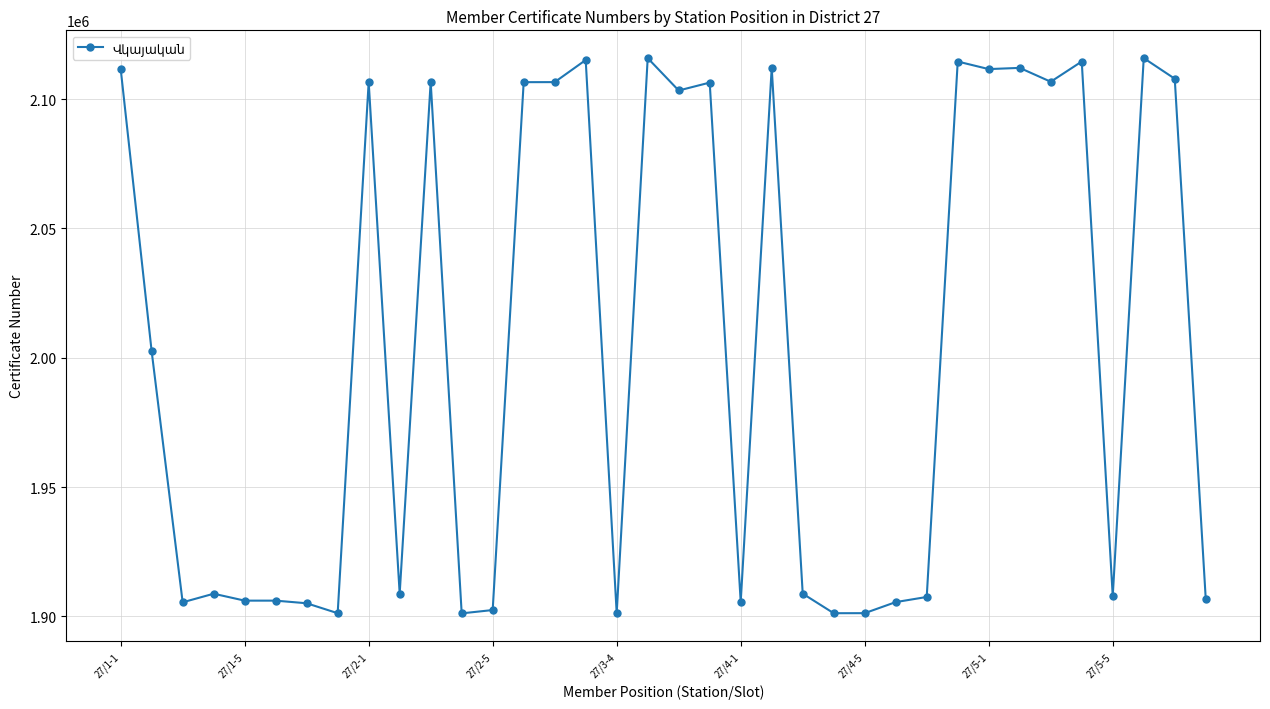

True or false: the data has more than 0 interior local peaks.

True